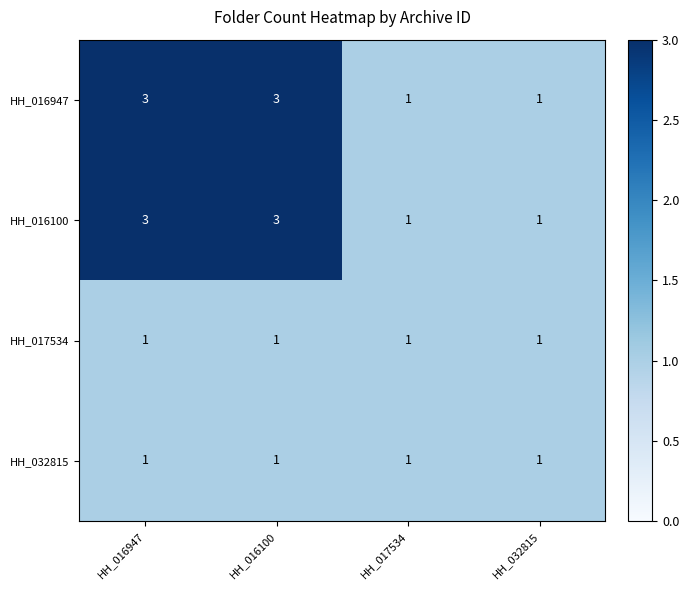

True or false: HH_032815 has a value of 2 at HH_016947.

False